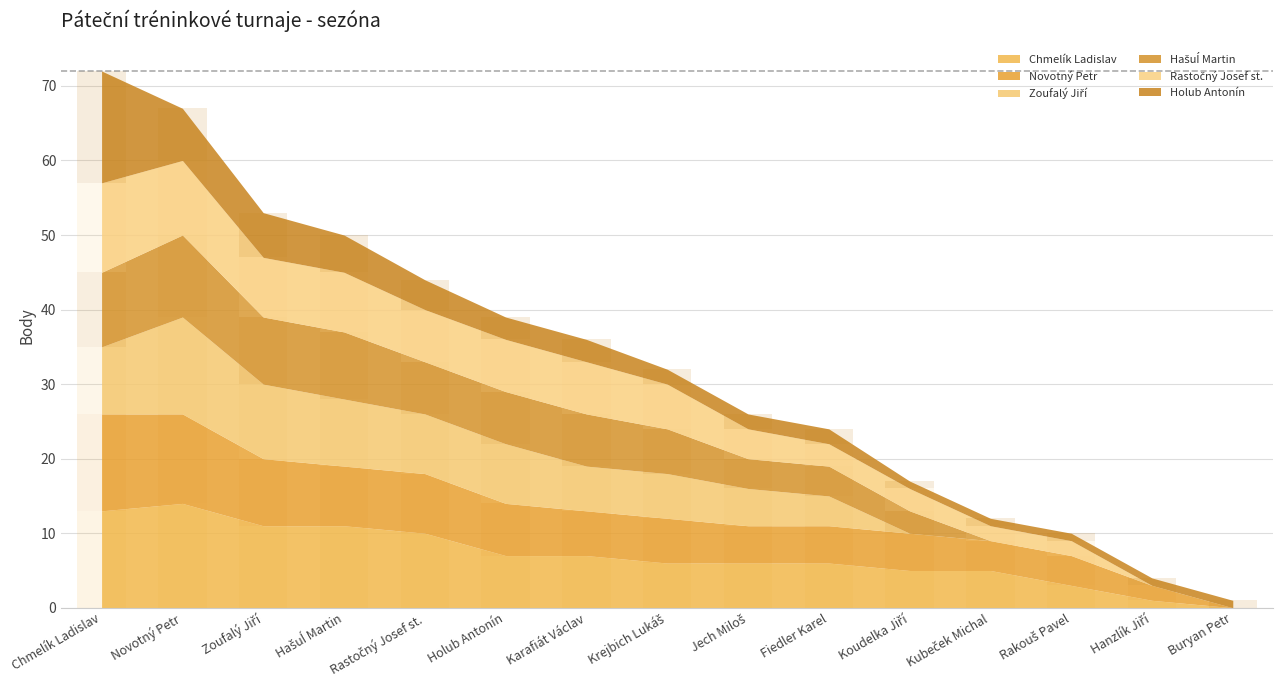

What is the label of the 11th bar from the right?

Rastočný Josef st.